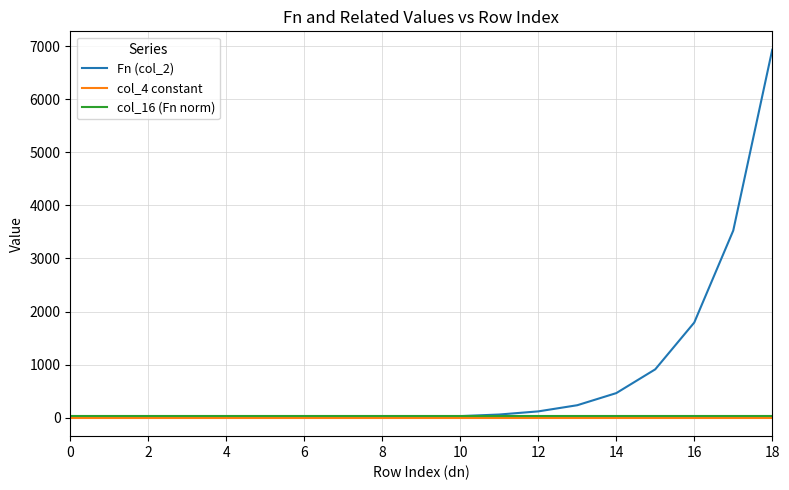

What is the maximum value shown in the chart?

6930.0